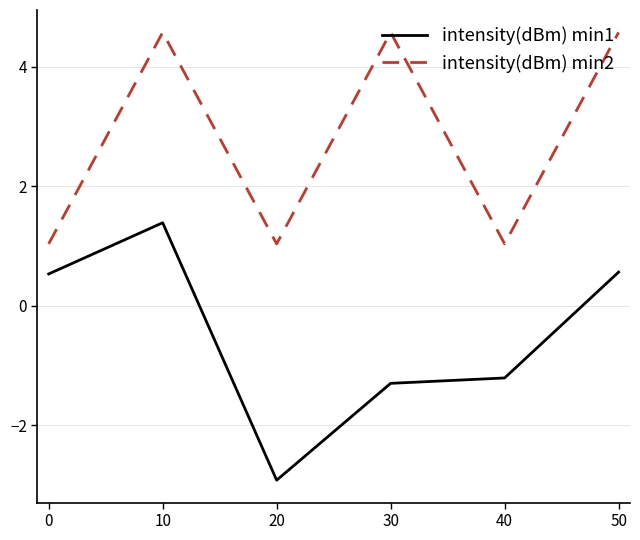

Rank the series by their average value, from lowest to highest.

intensity(dBm) min1, intensity(dBm) min2